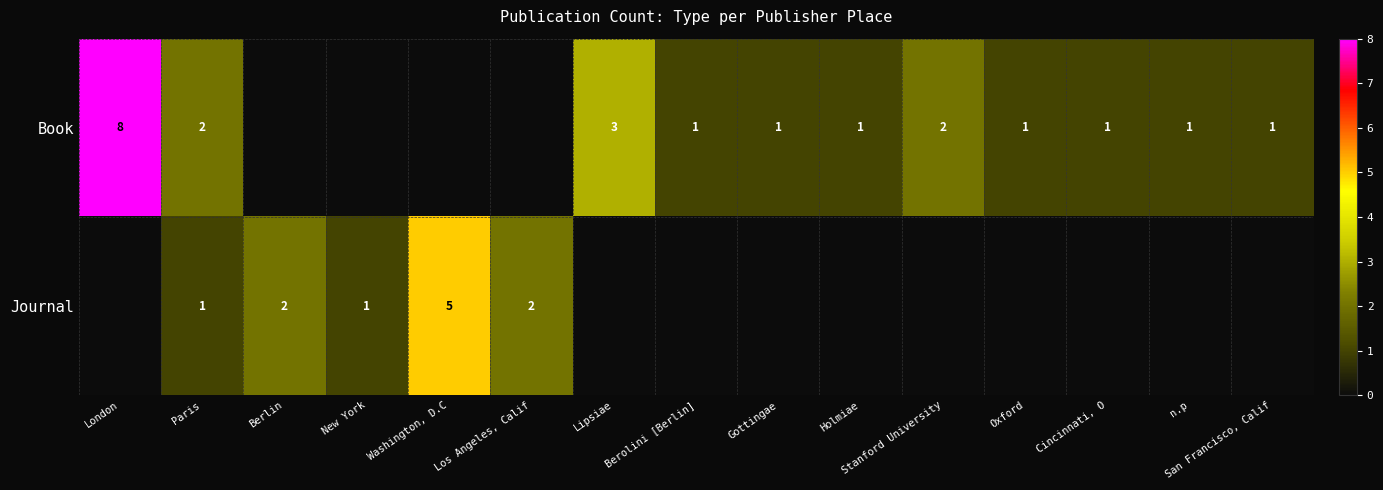

The Journal series shows 1 at Washington, D.C. True or false?

False